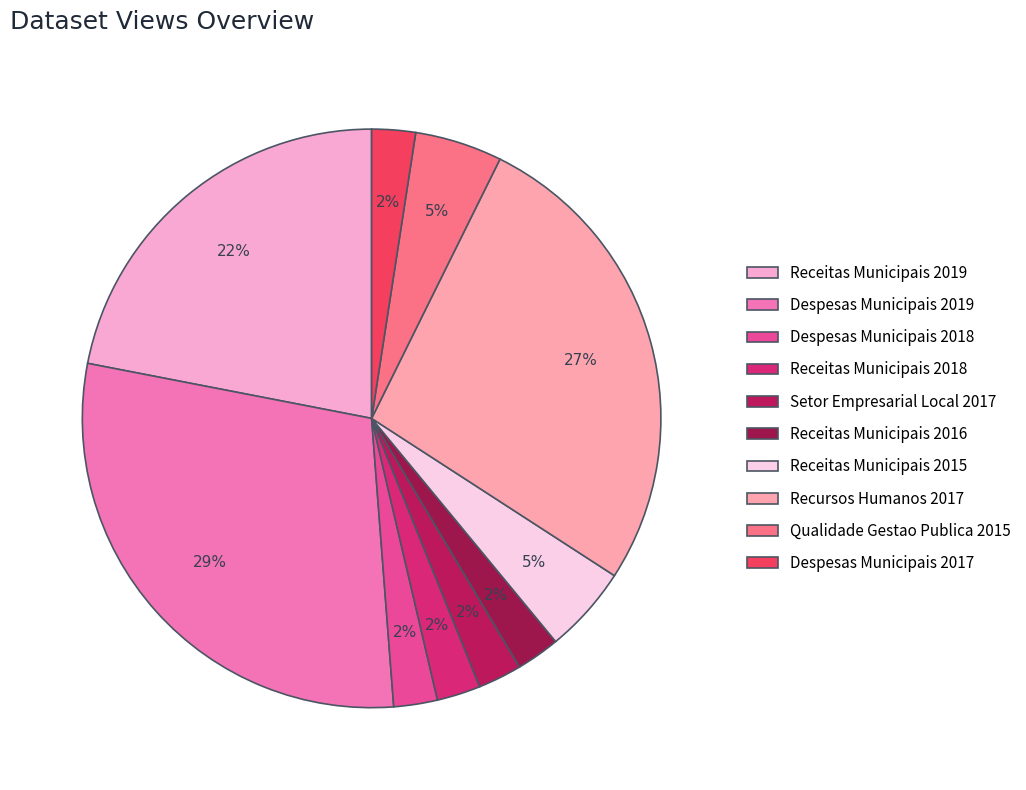

How many slices are in this pie chart?

10